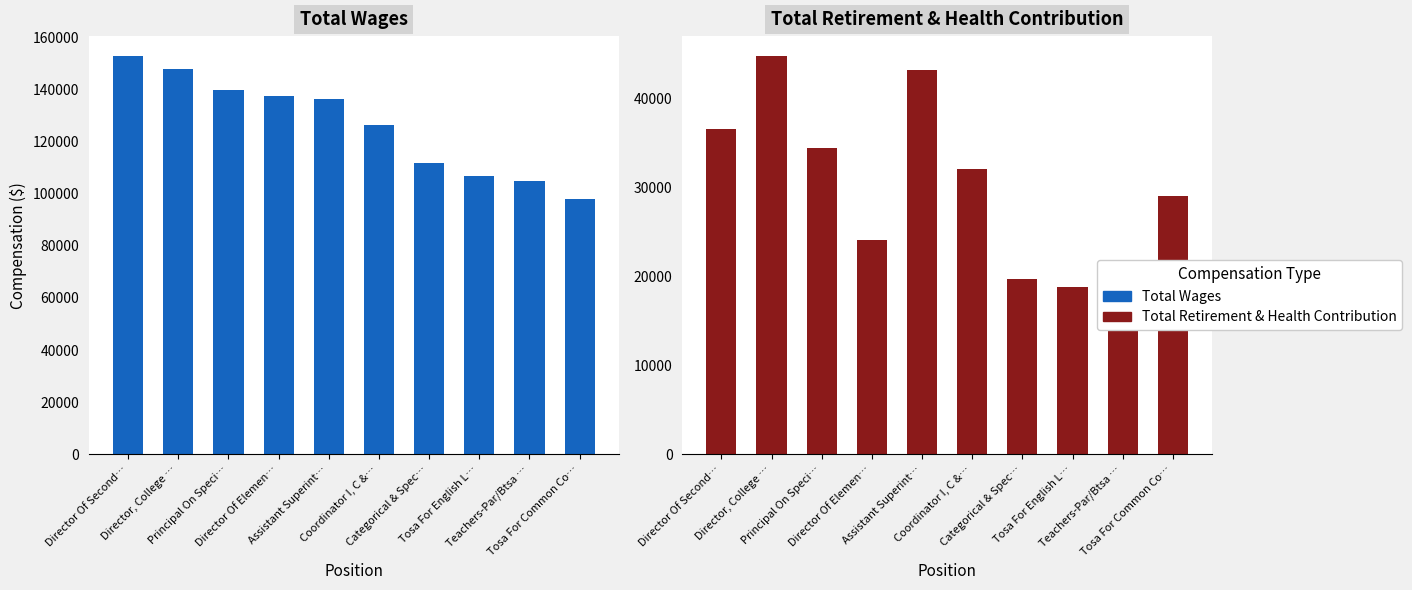

List the labels in order of Total Wages value, smallest first.

Tosa For Common Co…, Teachers-Par/Btsa …, Tosa For English L…, Categorical & Spec…, Coordinator I, C &…, Assistant Superint…, Director Of Elemen…, Principal On Speci…, Director, College …, Director Of Second…